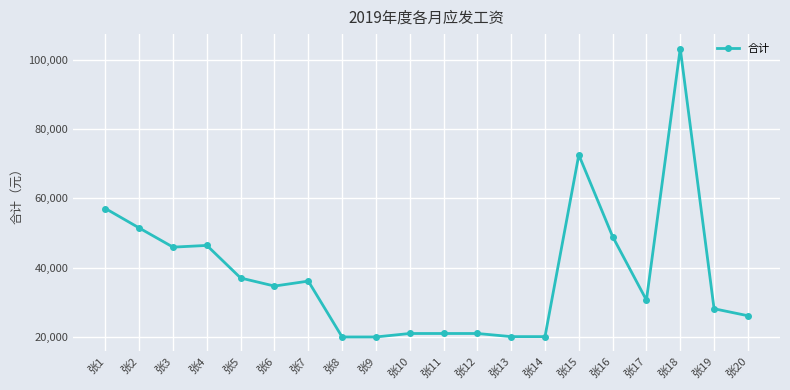

What is the average value?

38100.9